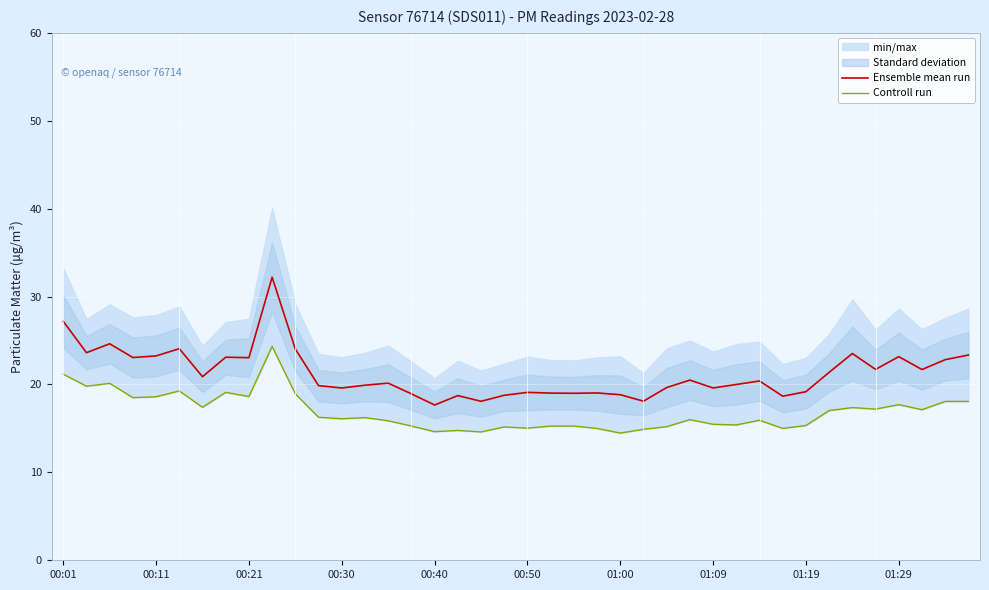

What is the spread (max minus min) of values at 18?

3.5